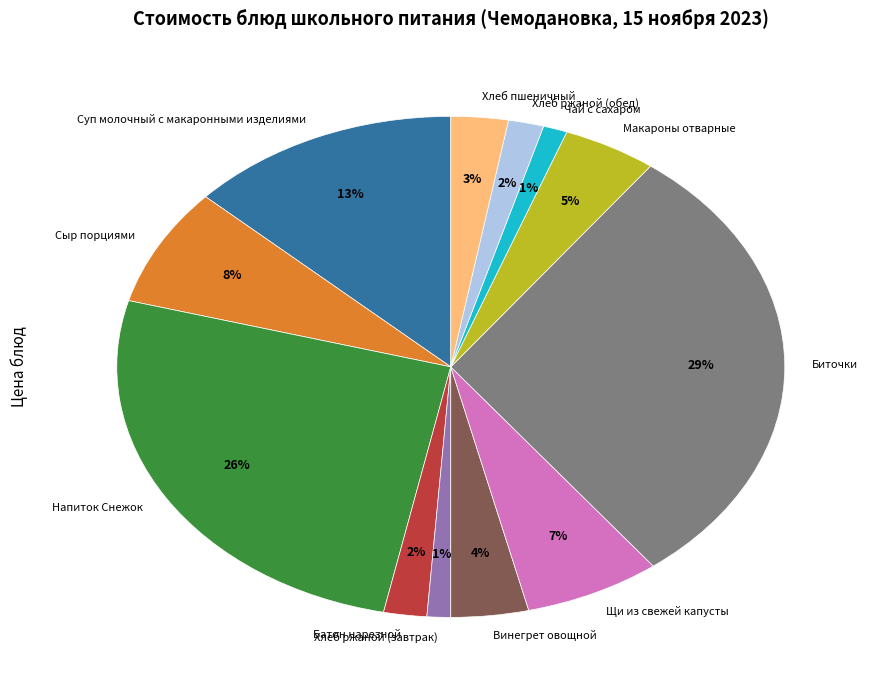

Between Хлеб пшеничный and Сыр порциями, which is larger?

Сыр порциями